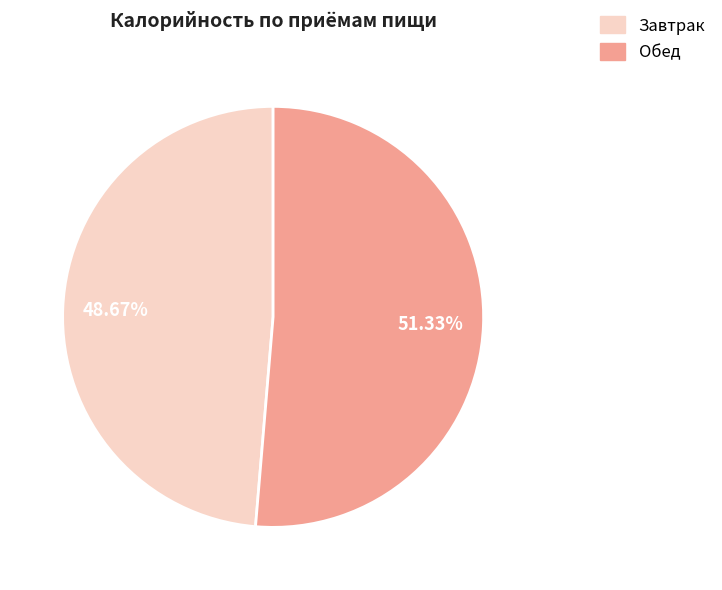

To the nearest percent, what is the difference between the Завтрак and Обед slice percentages?

3%